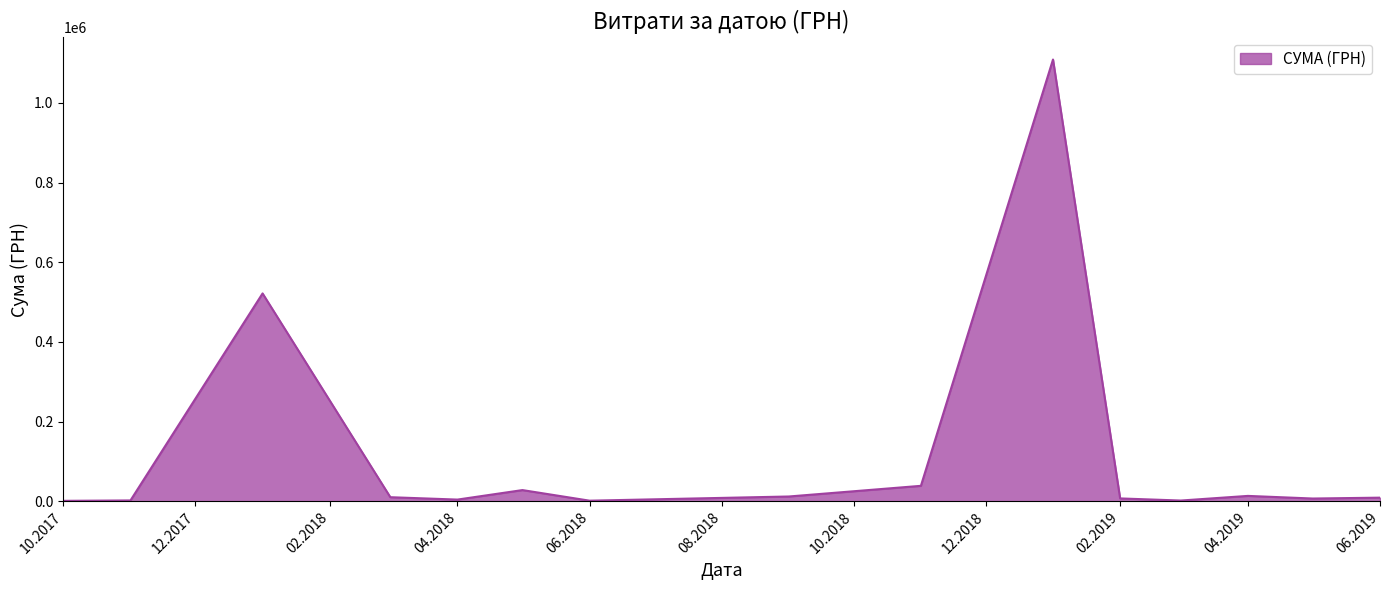

What is the greatest value displayed?

1108852.6